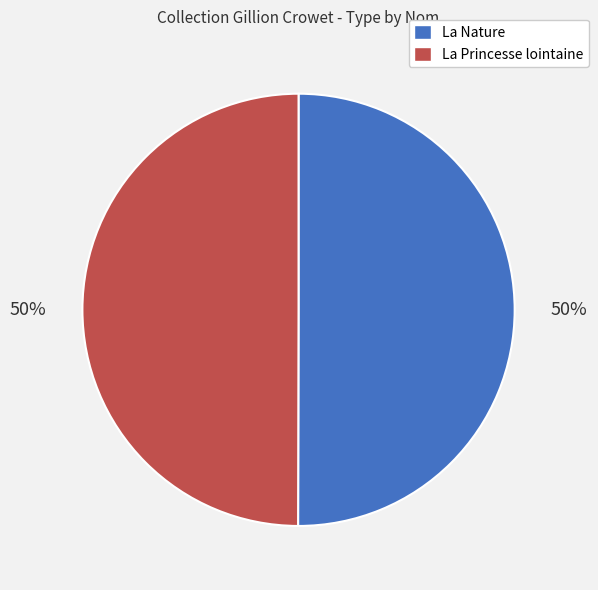

Is it true that La Princesse lointaine is 41% of the pie?

False